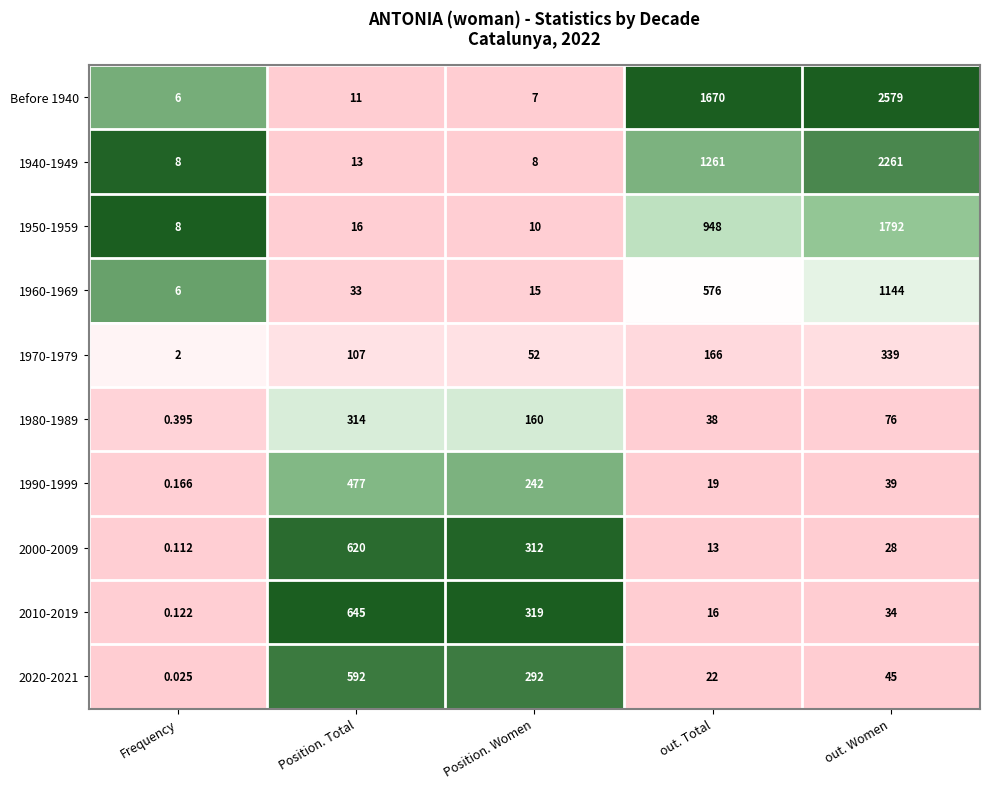

What is the spread (max minus min) of values at out. Total?

1657.0